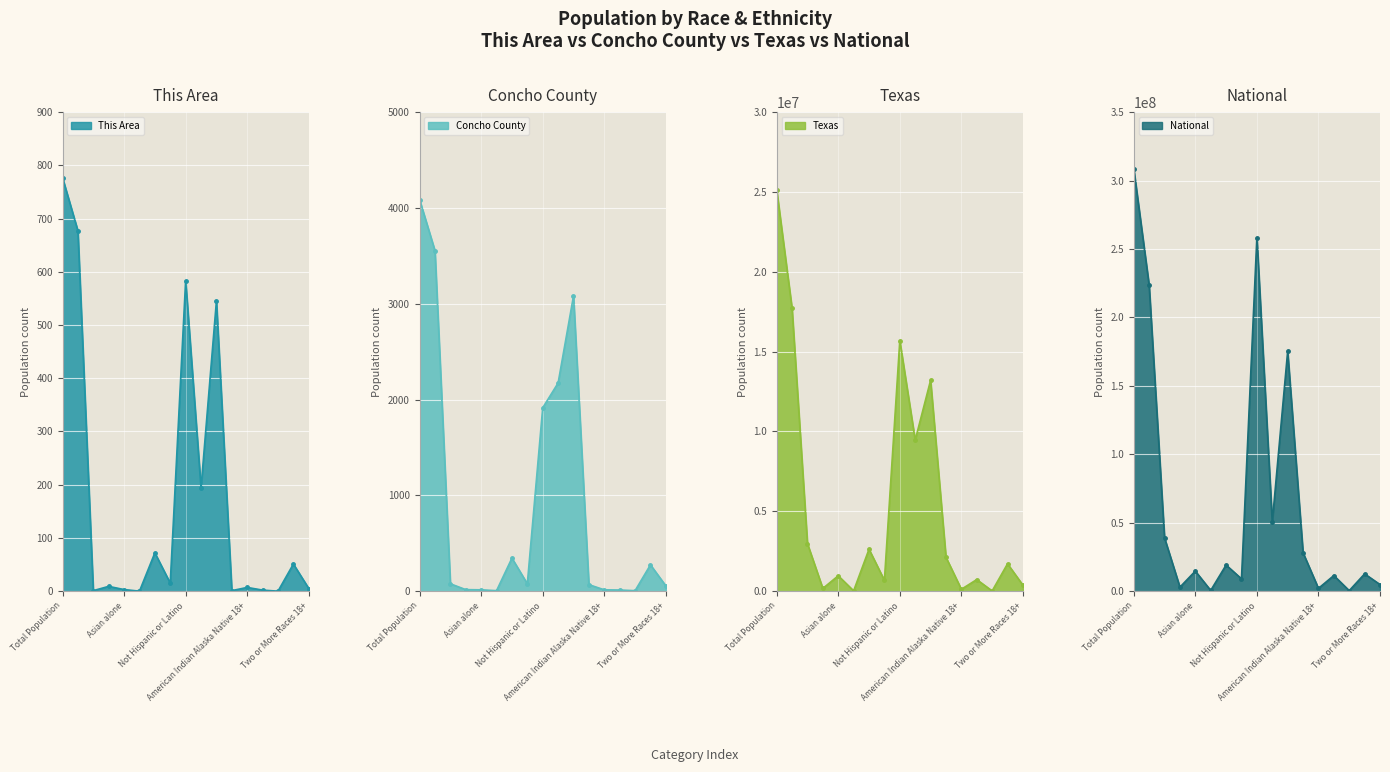

What are all the series names shown in the legend?

This Area, Concho County, Texas, National